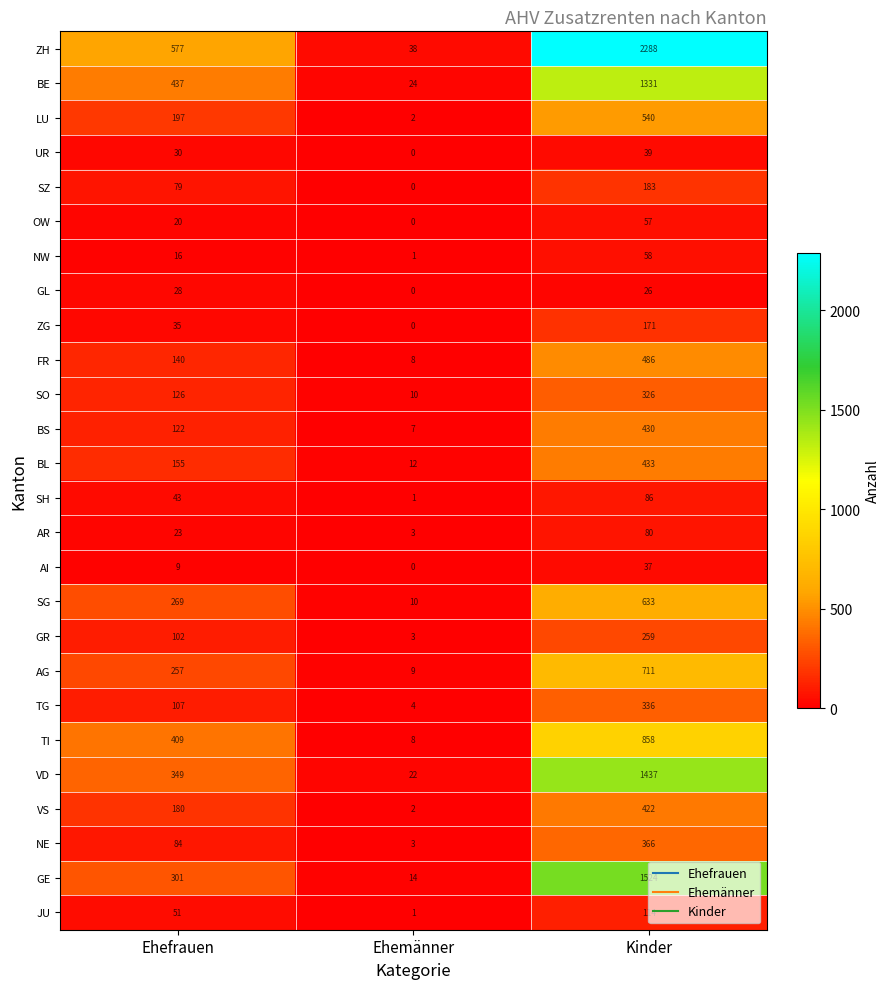

What is the sum of the SO values at Ehemänner and Ehefrauen?

136